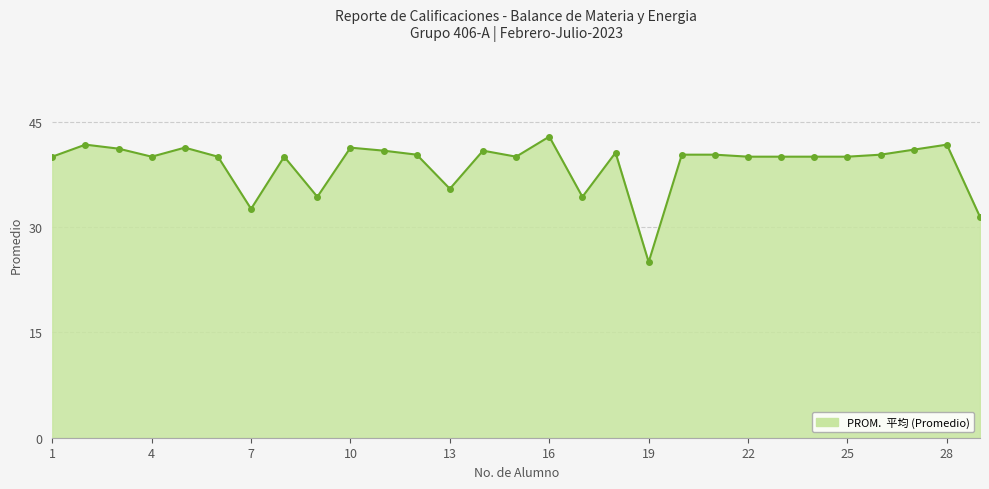

What is the sum of all values?

1127.4